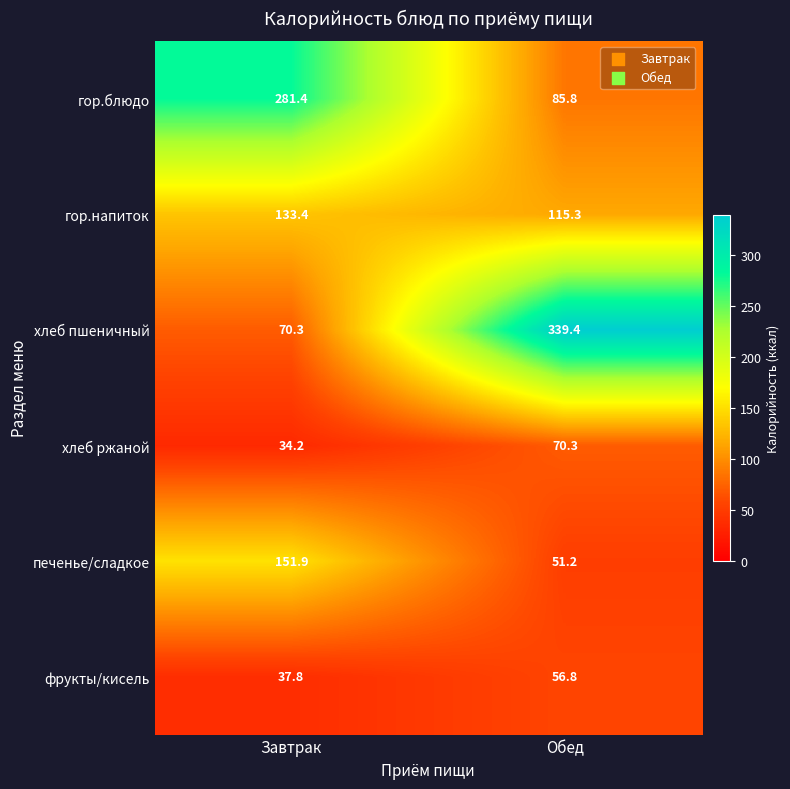

Which series has the largest total across all categories?

хлеб пшеничный